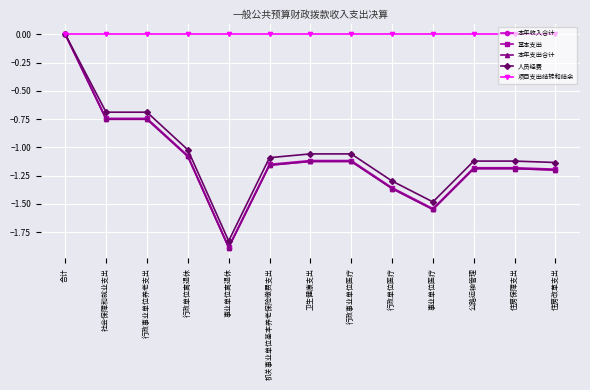

At which label does 基本支出 reach its minimum?

事业单位离退休